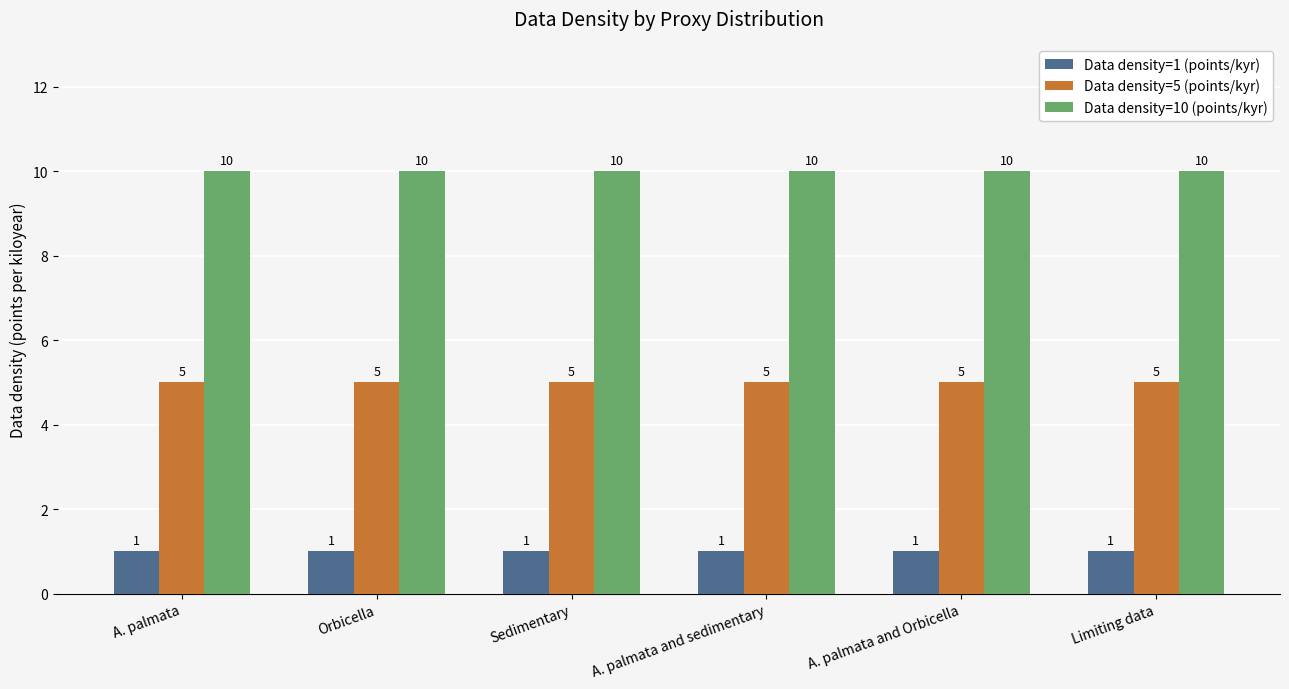

How many bars are there in each group?

3